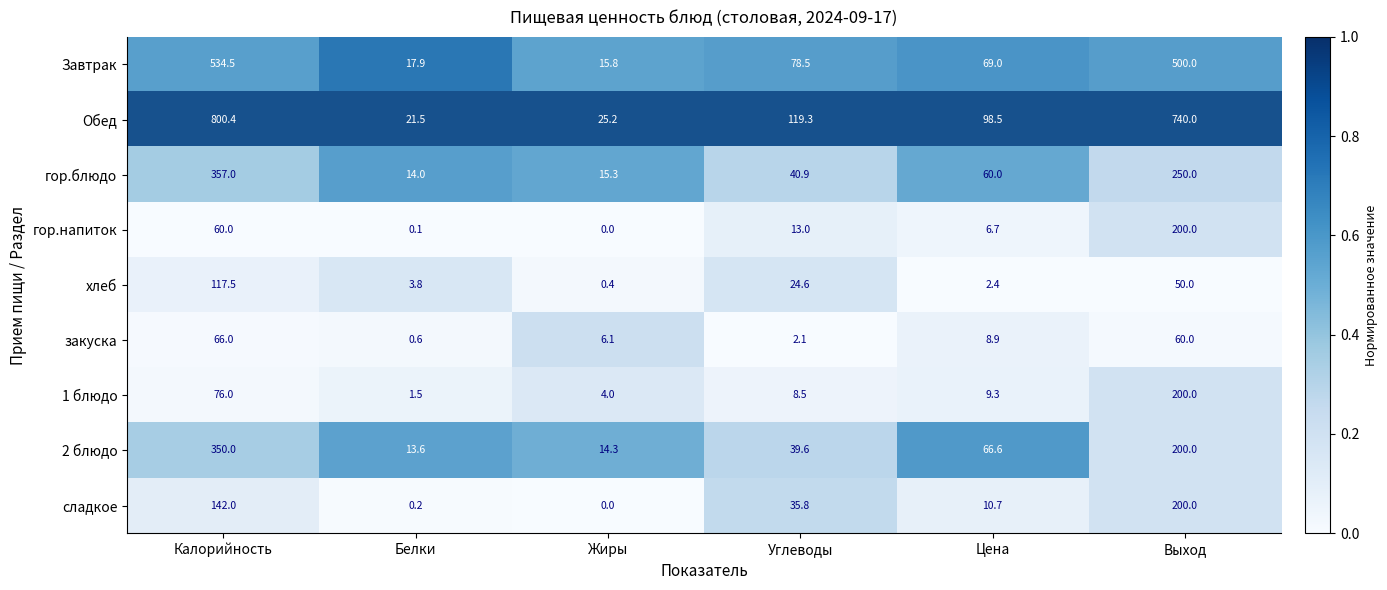

At which label does сладкое reach its peak?

Углеводы